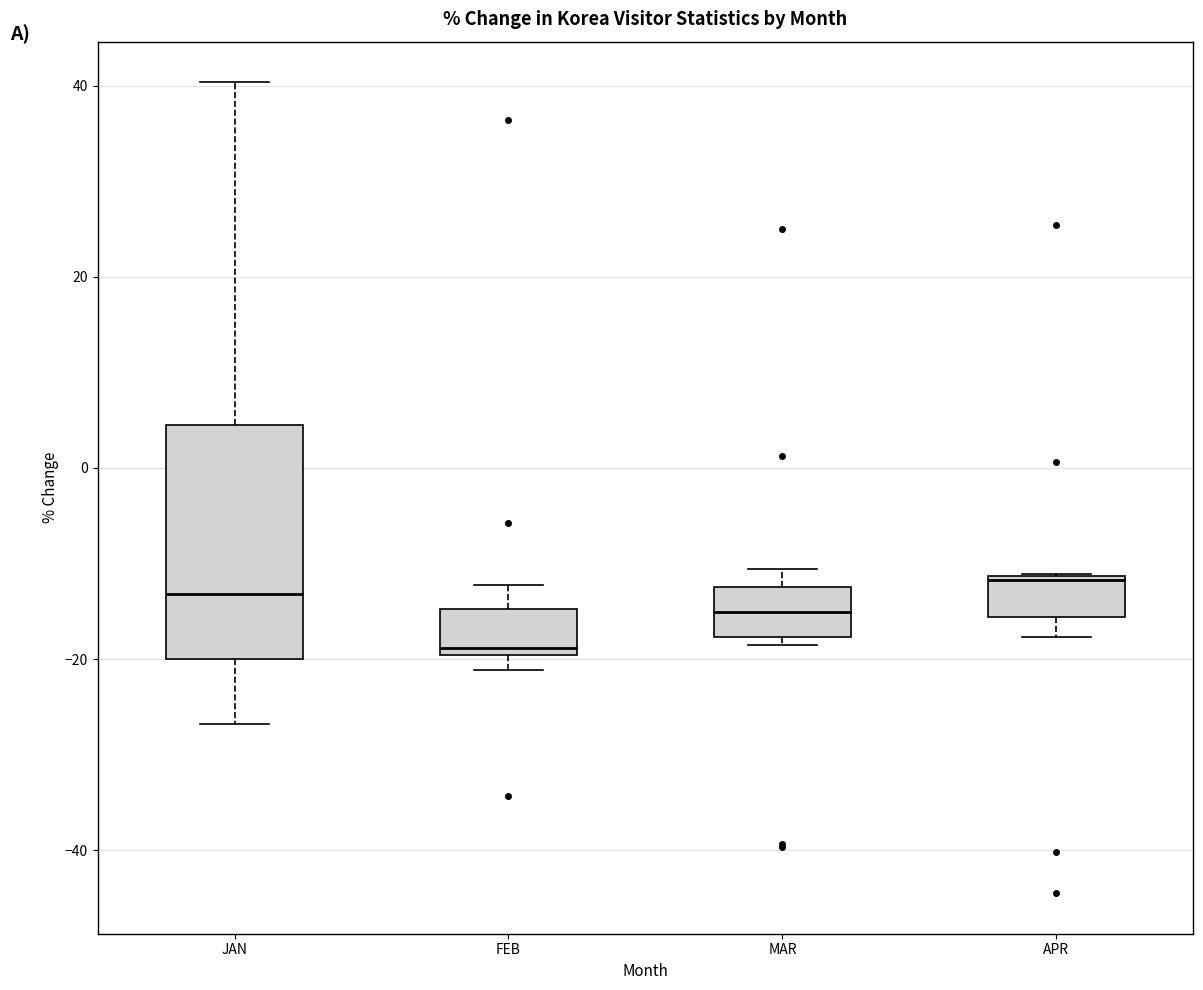

Comparing the boxes themselves (not the whiskers), which one is the tallest?

JAN